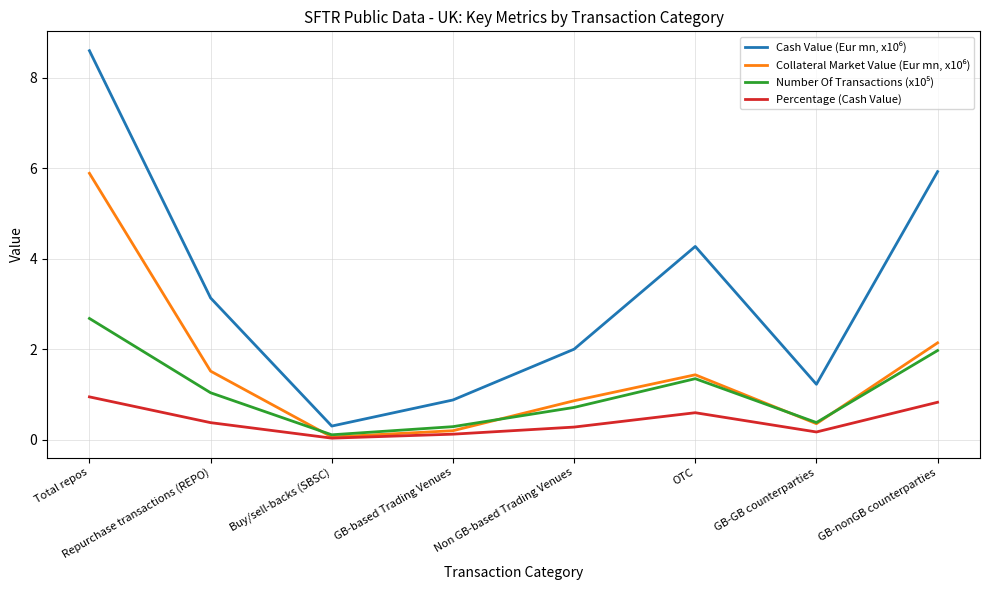

What is the spread (max minus min) of values at GB-nonGB counterparties?

5.1